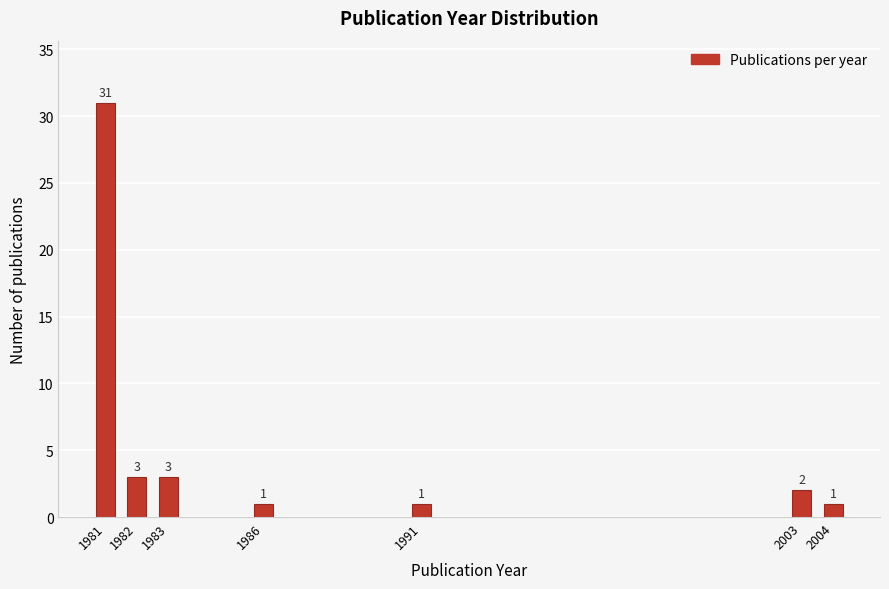

Reading left to right, transcribe all the data shown in this chart.

31	3	3	1	1	2	1